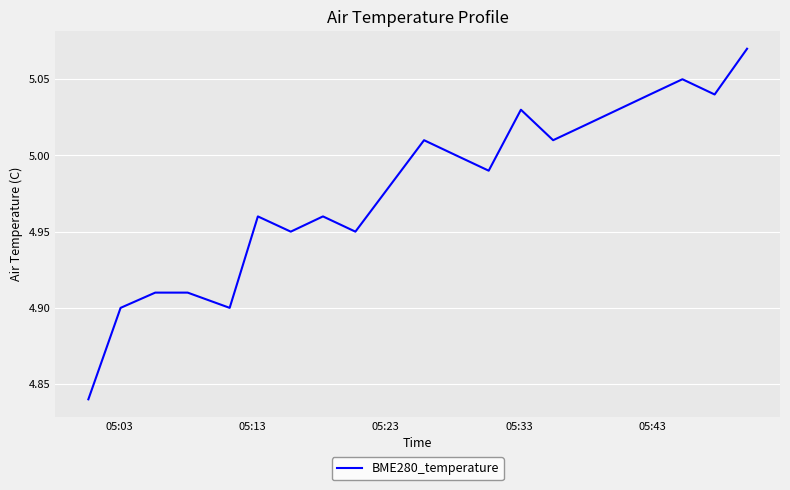

Does the chart have visible grid lines?

Yes